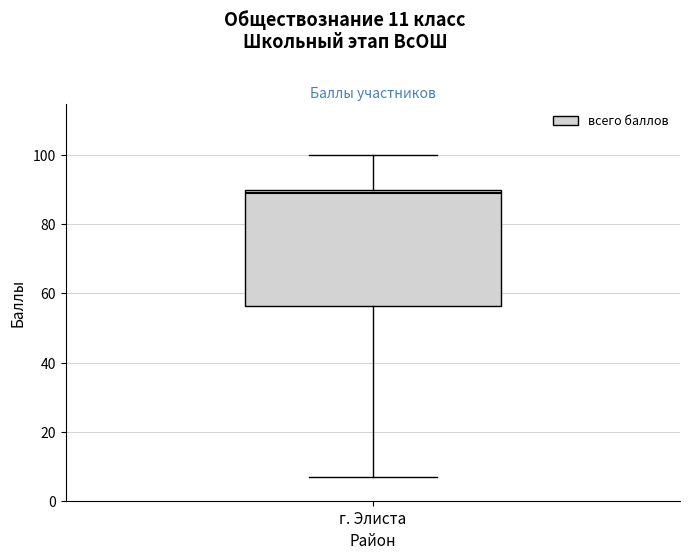

Transcribe this box plot: give where the median line is, the range the box spans, and where the two whiskers end, as read against the y-axis. The values are not printed on the chart, so give them approximately, as read against the axis.

median 90 (just below the box's upper edge), box 56 to 90, whiskers 8 to 100